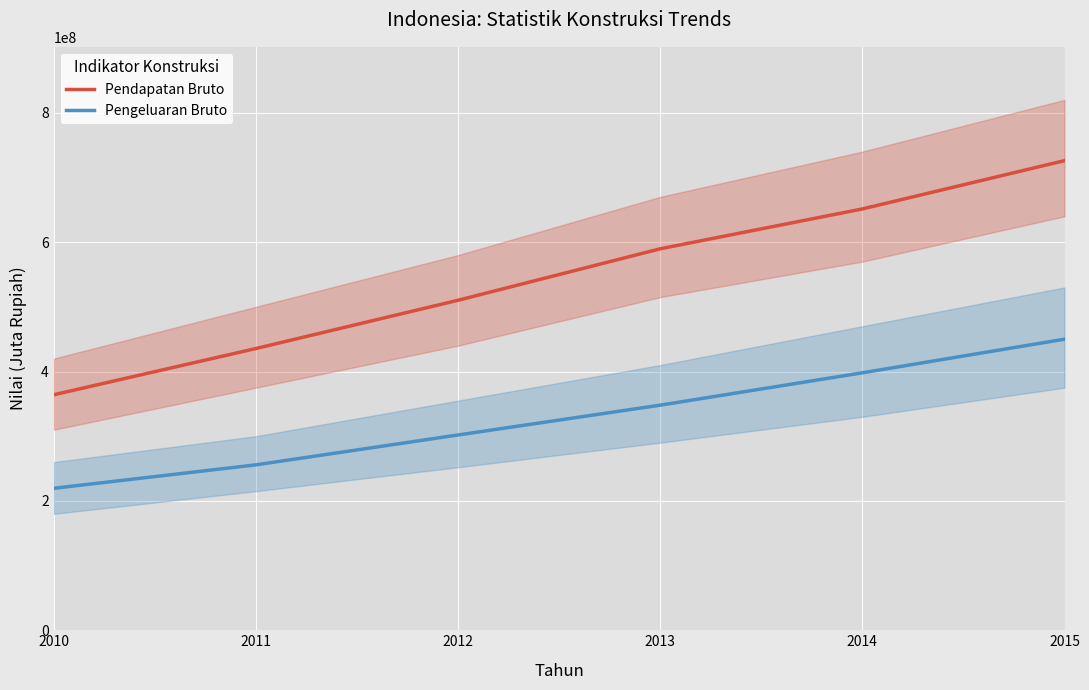

True or false: Pendapatan Bruto and Pengeluaran Bruto cross at least once.

False